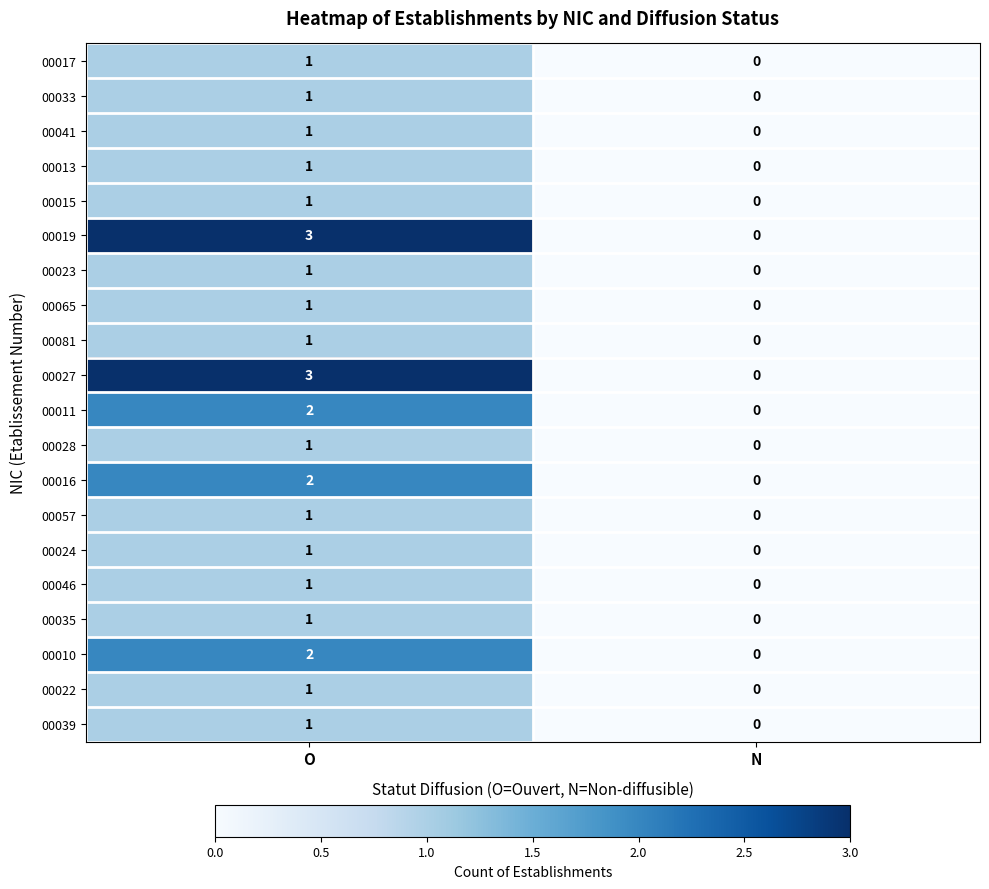

The value of 00015 at N is 1. True or false?

False